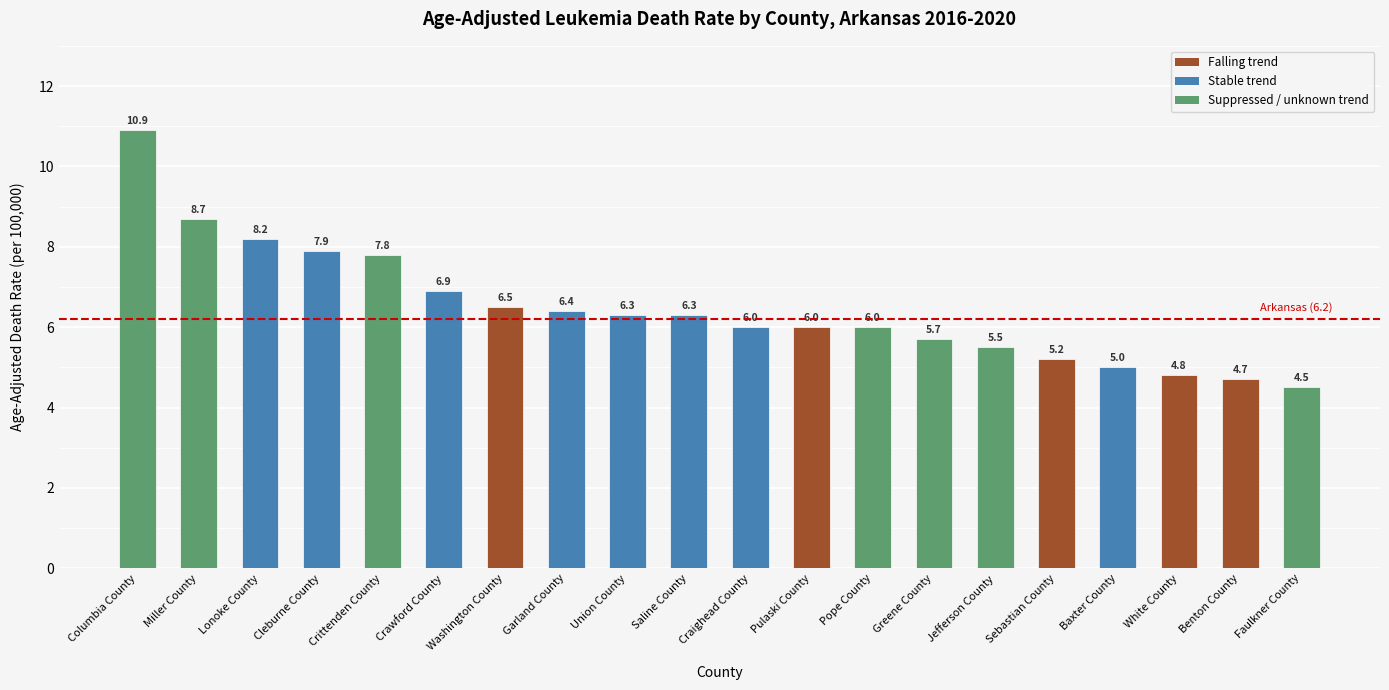

What is the label of the 7th bar from the right?

Greene County